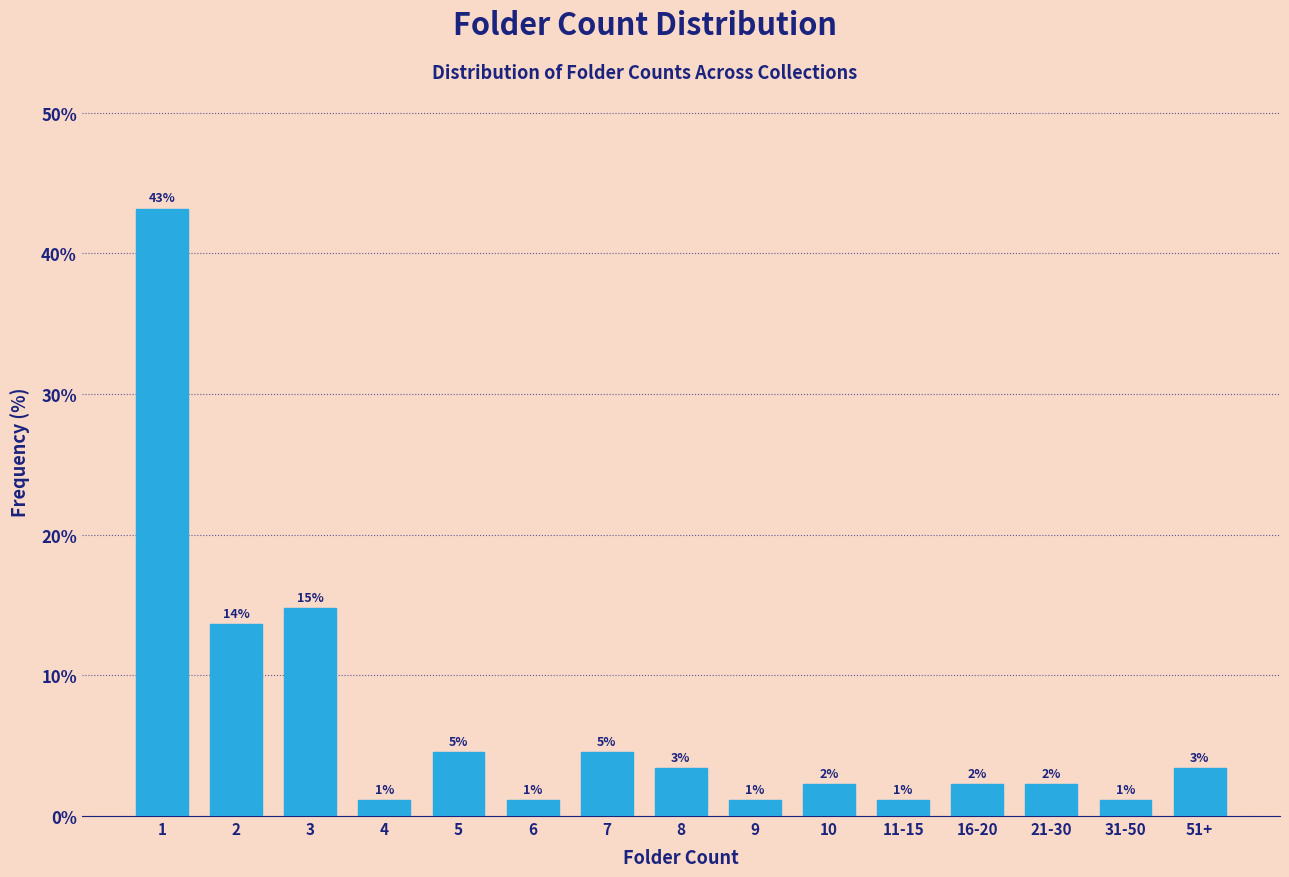

Are the bars horizontal?

No